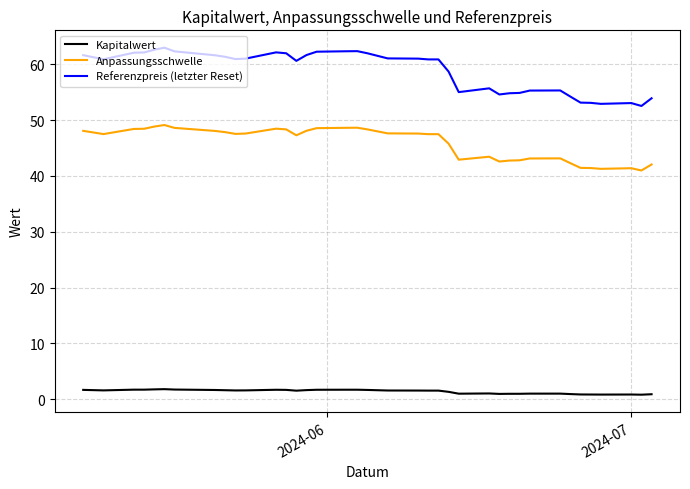

What is the maximum value shown in the chart?

63.0